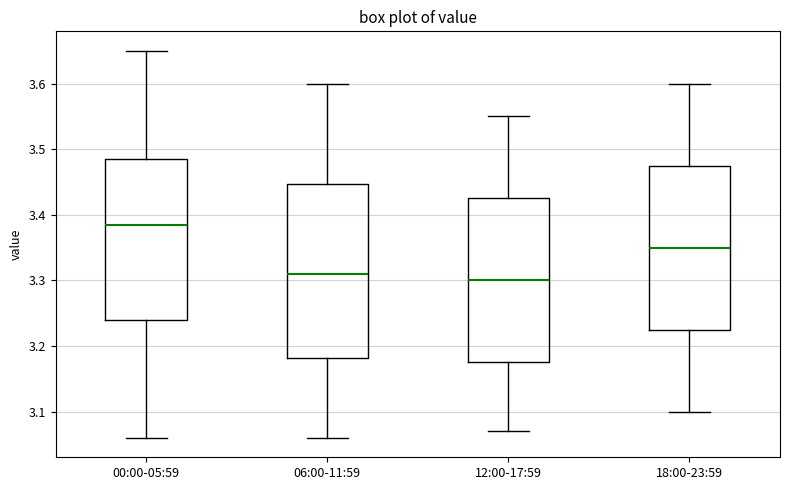

Reading left to right, read every box against the y-axis: the position of its median line, the range the box covers, and the ends of its whiskers. The values are not printed on the chart, so give them approximately, as read against the axis.

00:00-05:59: median 3.39, box 3.24 to 3.49, whiskers 3.06 to 3.65
06:00-11:59: median 3.31, box 3.18 to 3.45, whiskers 3.06 to 3.60
12:00-17:59: median 3.30, box 3.18 to 3.43, whiskers 3.07 to 3.55
18:00-23:59: median 3.35, box 3.23 to 3.48, whiskers 3.10 to 3.60